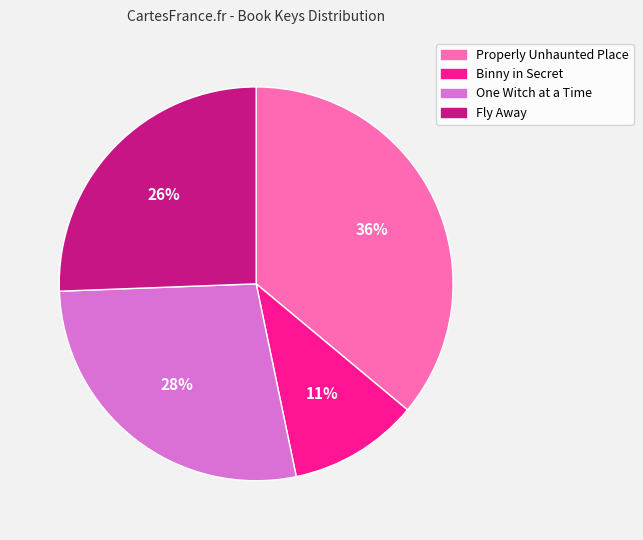

How many slices are in this pie chart?

4